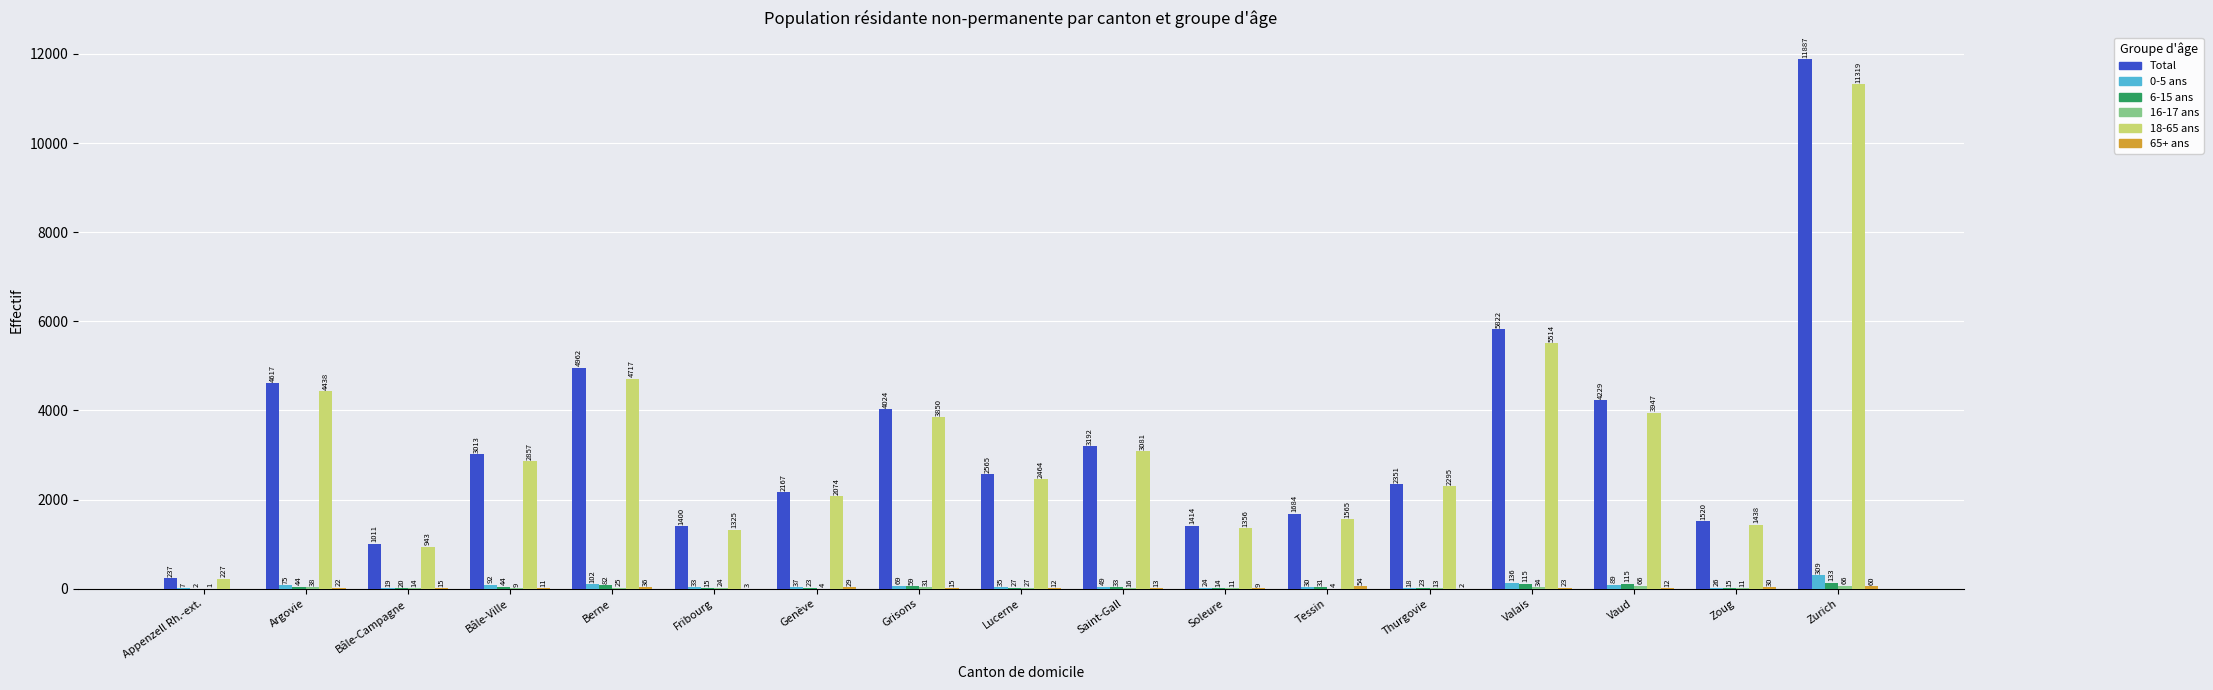

What value does the 18-65 ans series have at Bâle-Campagne, to the nearest 100?

900